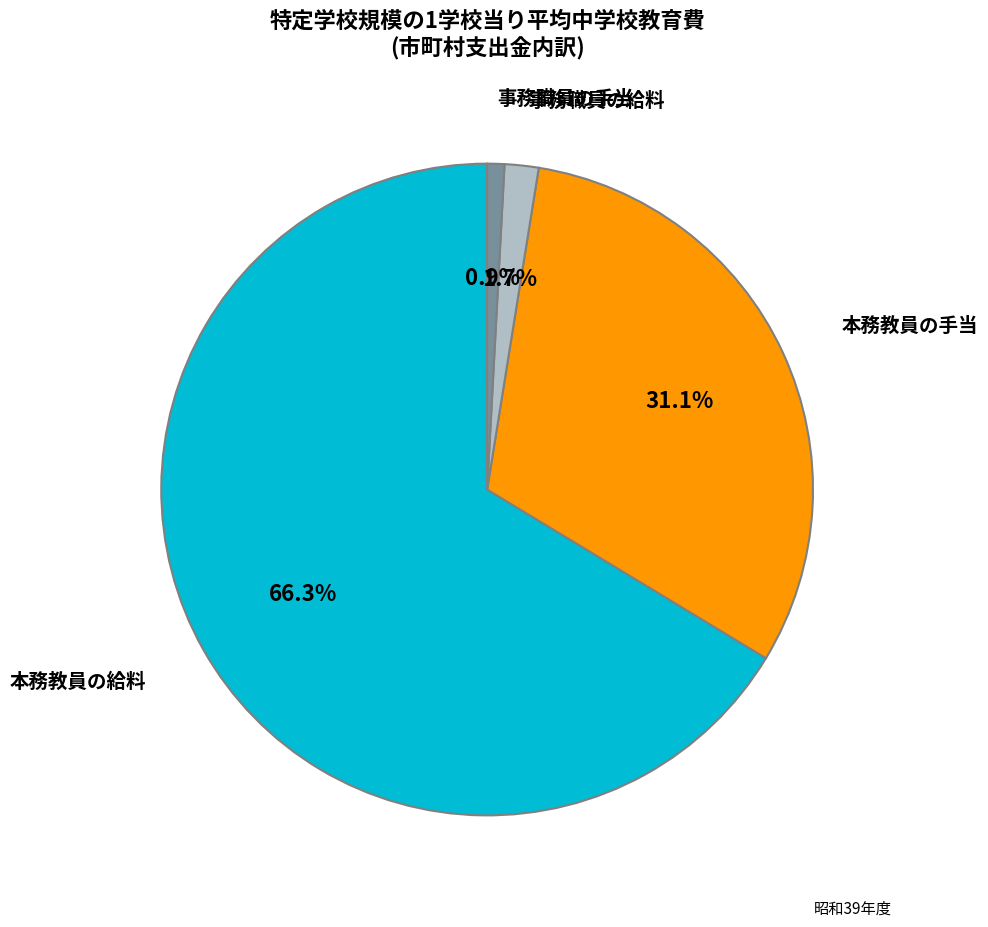

Is there a majority slice in this chart?

Yes